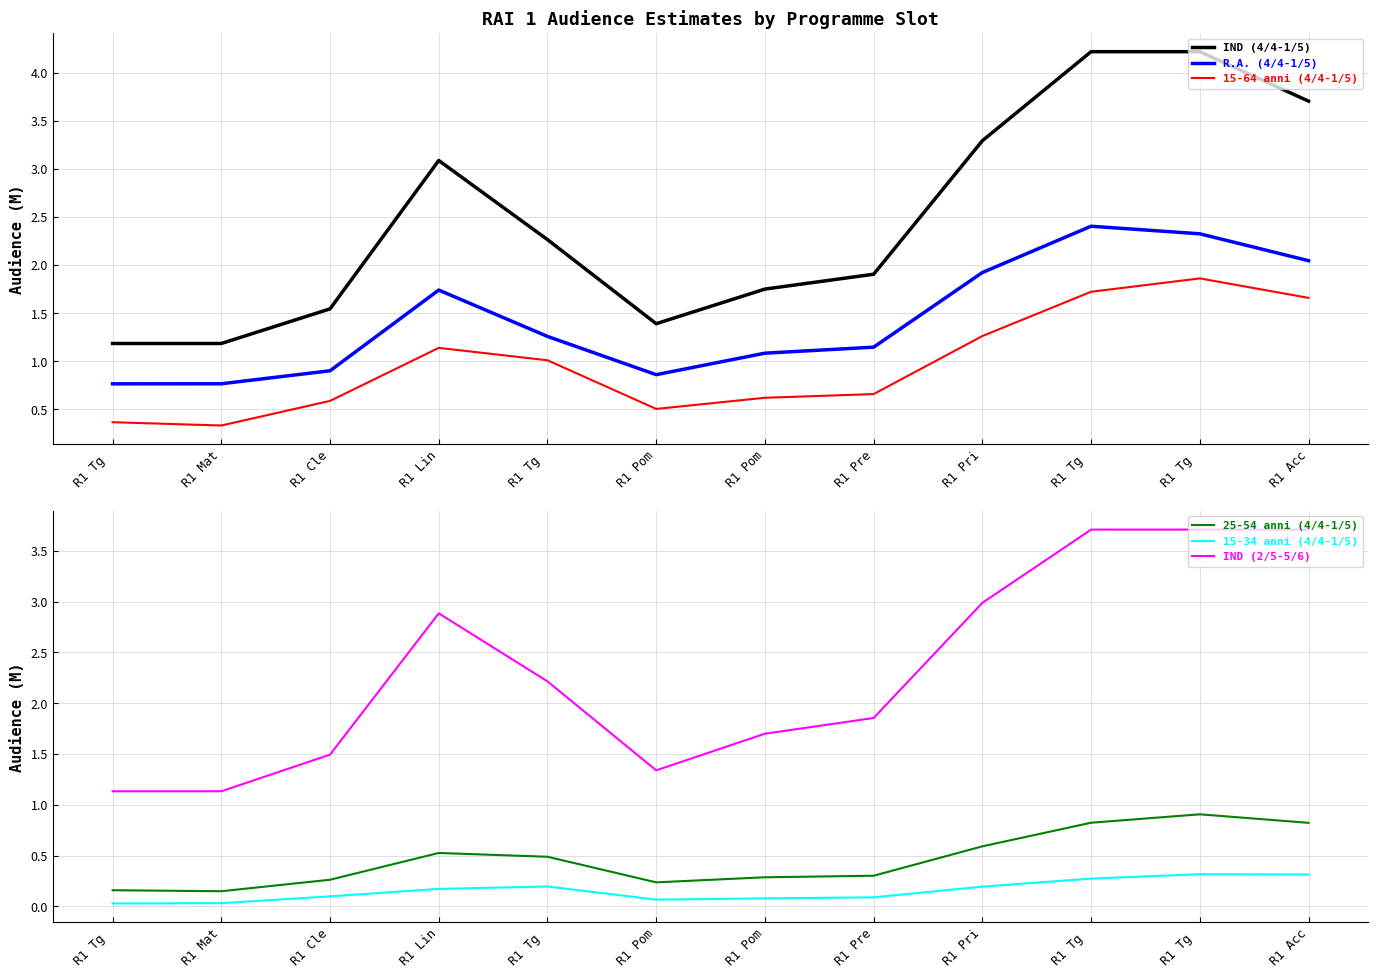

At how many categories does at least one series exceed 3?

5